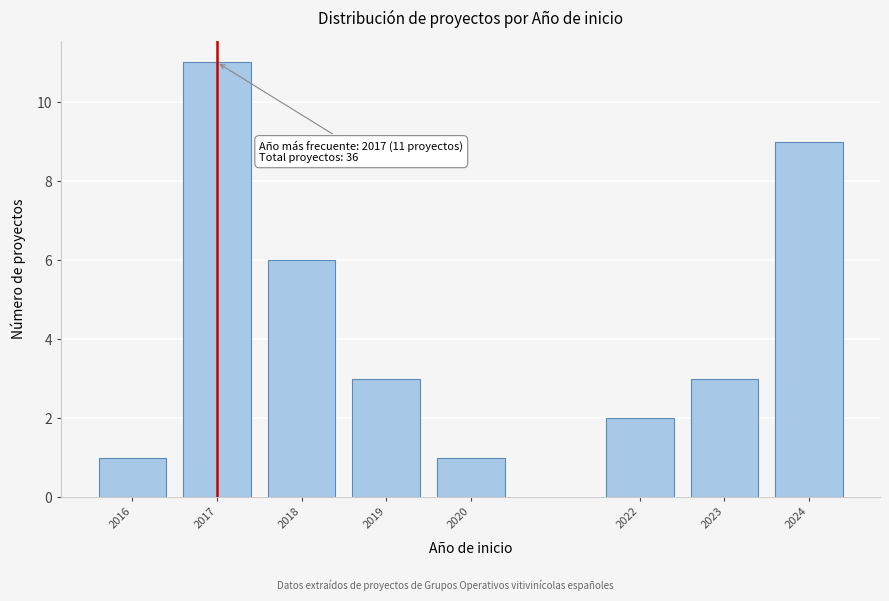

Reading left to right, list all the values displayed in this chart.

2016=1	2017=11	2018=6	2019=3	2020=1	2022=2	2023=3	2024=9